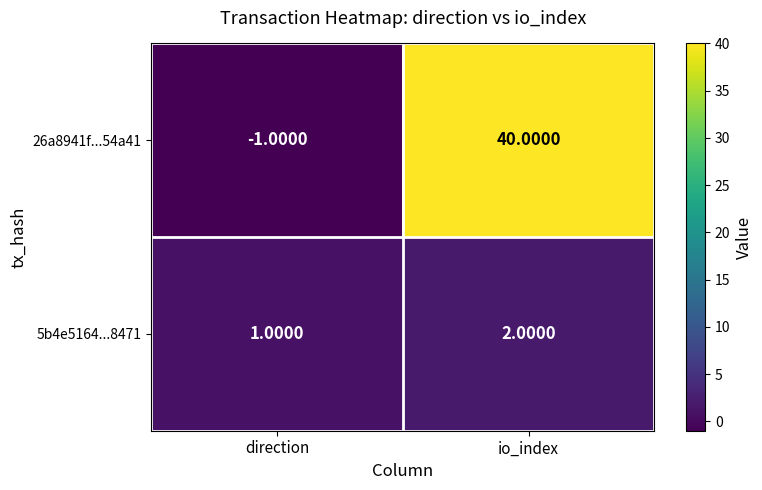

How many categories are shown in the chart?

2